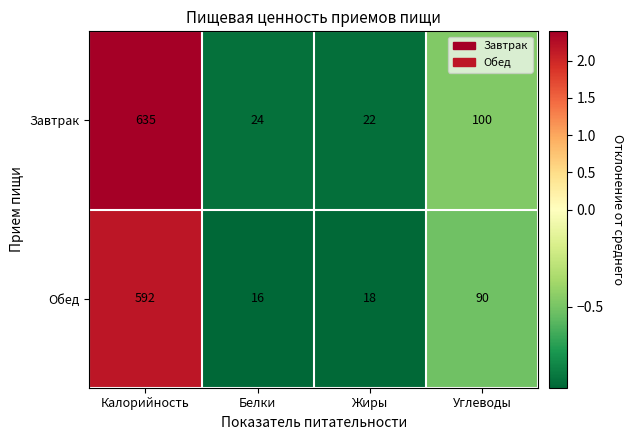

Count the number of categories in the chart.

4